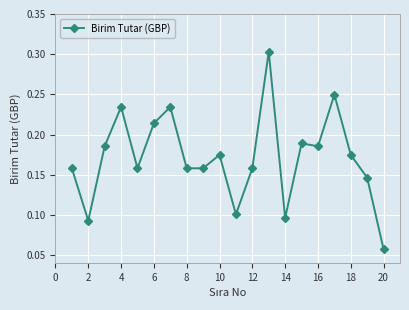

True or false: the data has more than 0 interior local peaks.

True